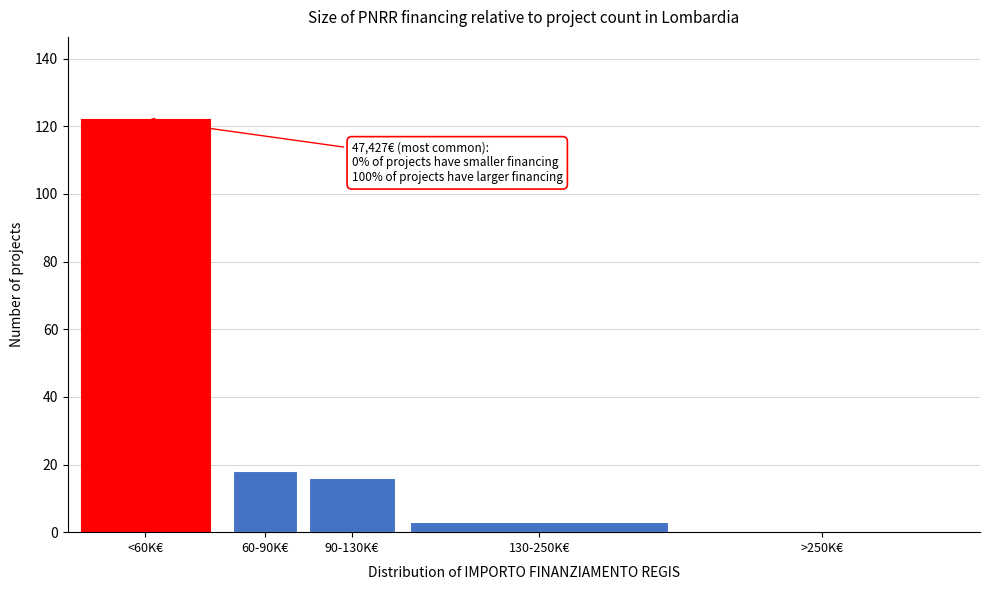

Reading left to right, extract all data points from this chart.

<60K€=122	60-90K€=18	90-130K€=16	130-250K€=3	>250K€=0